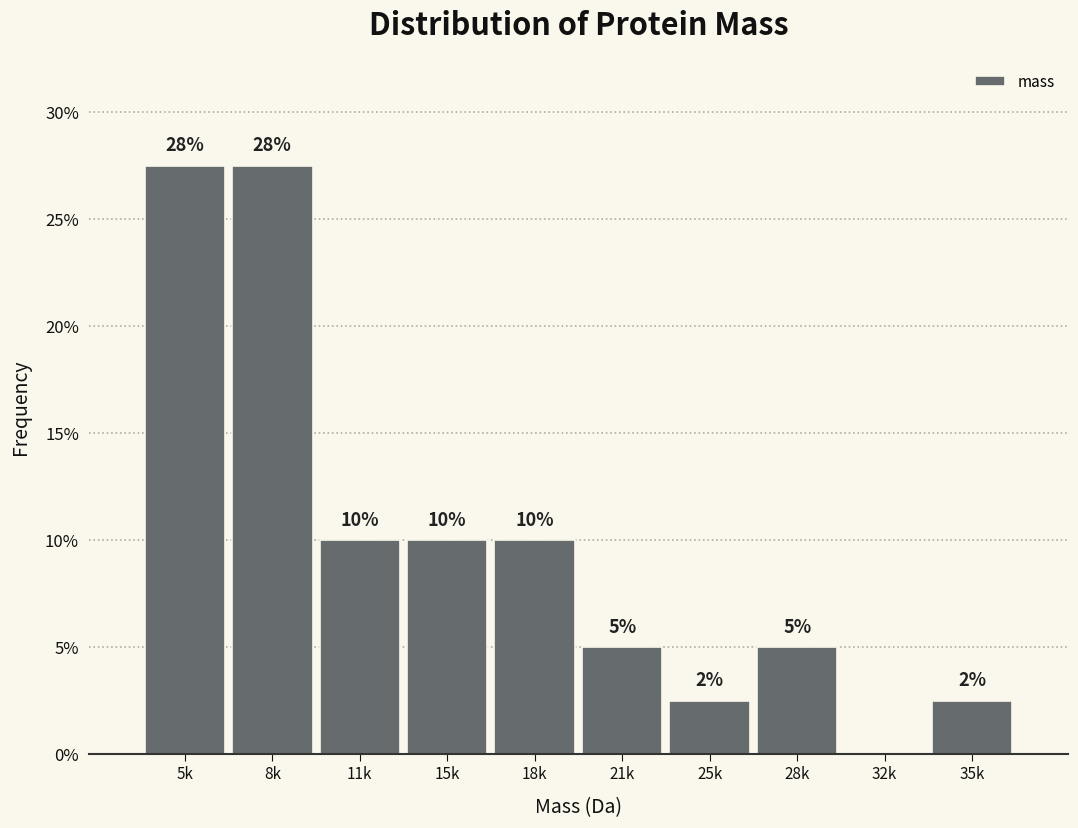

What is the maximum value shown in the chart?

27.5